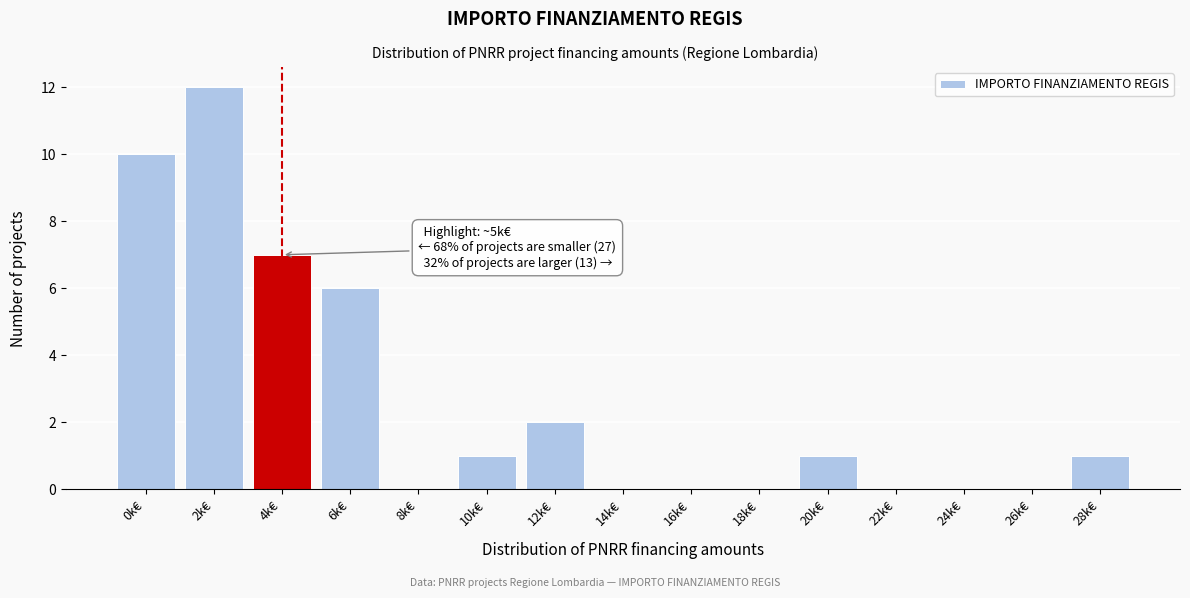

Reading left to right, transcribe all the data shown in this chart.

0k€=10	2k€=12	4k€=7	6k€=6	8k€=0	10k€=1	12k€=2	14k€=0	16k€=0	18k€=0	20k€=1	22k€=0	24k€=0	26k€=0	28k€=1